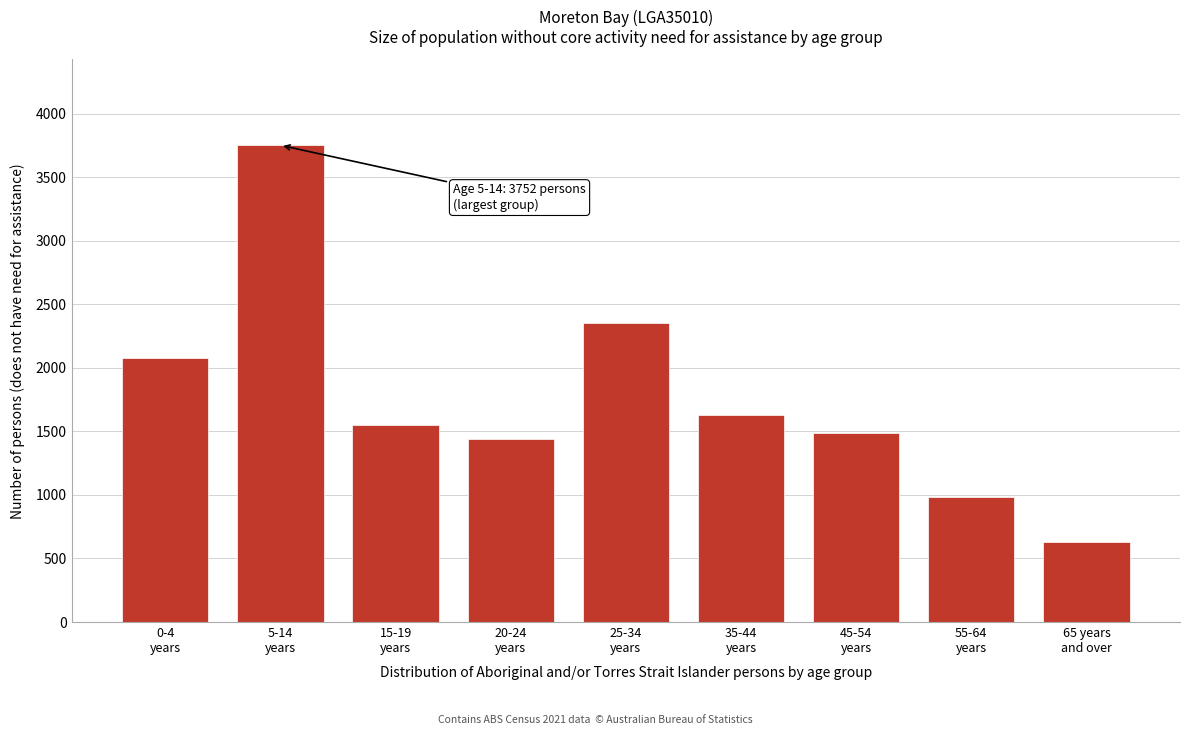

Reading left to right, transcribe all the data shown in this chart.

2078	3752	1551	1437	2356	1633	1484	981	632